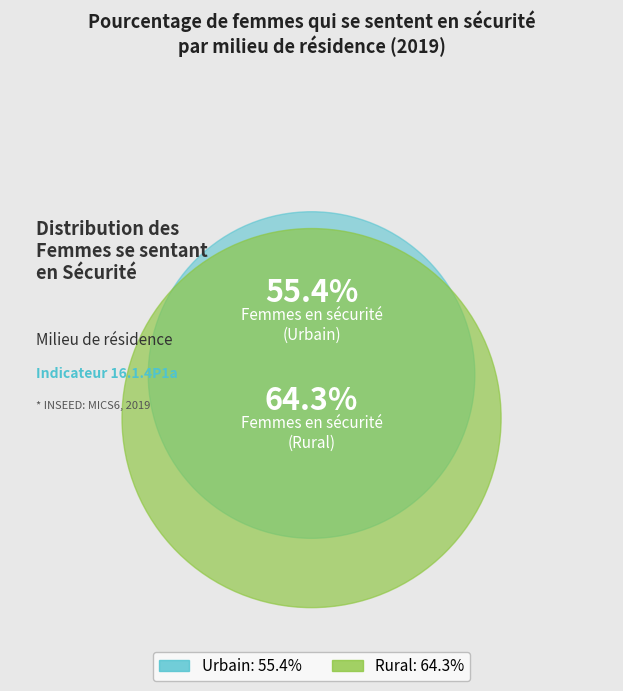

Is it true that Urbain is 46% of the pie?

True